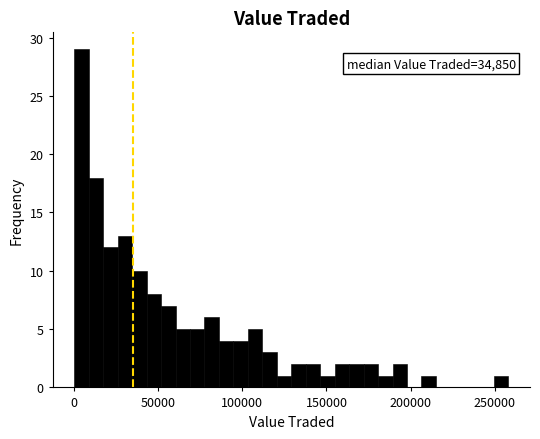

Read against the x-axis, roughly where is the centre of the tallest bar?

5000